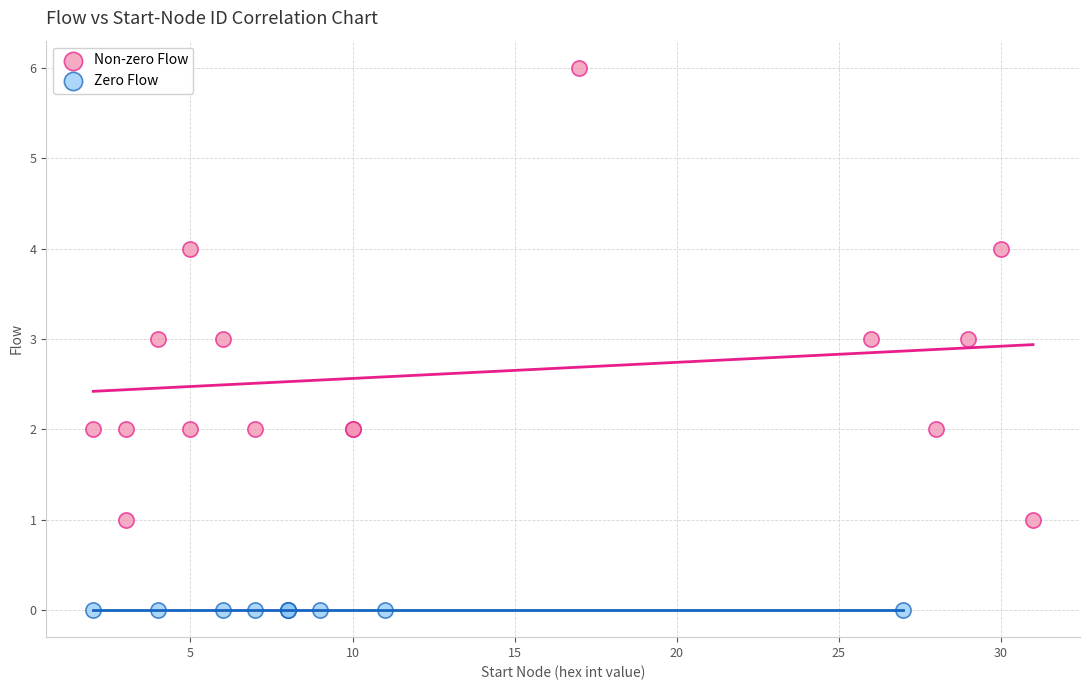

Which series contains the lowest Y value?

Zero Flow